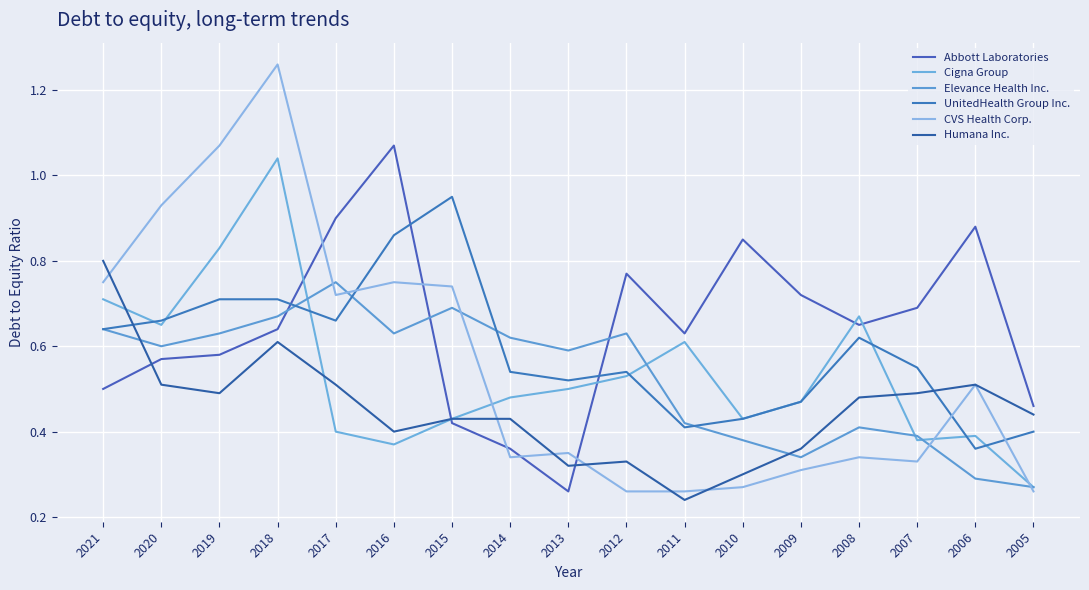

Does the chart have visible grid lines?

Yes